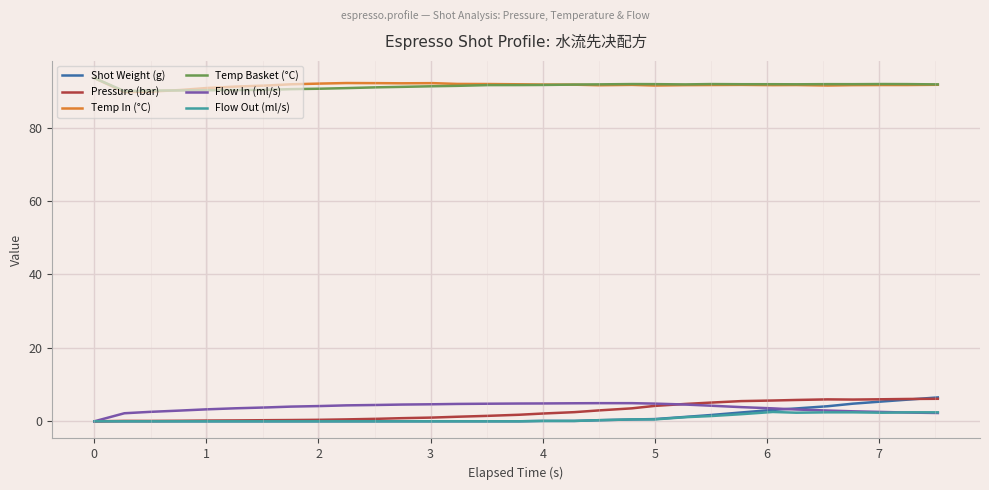

What is the greatest value displayed?

93.5